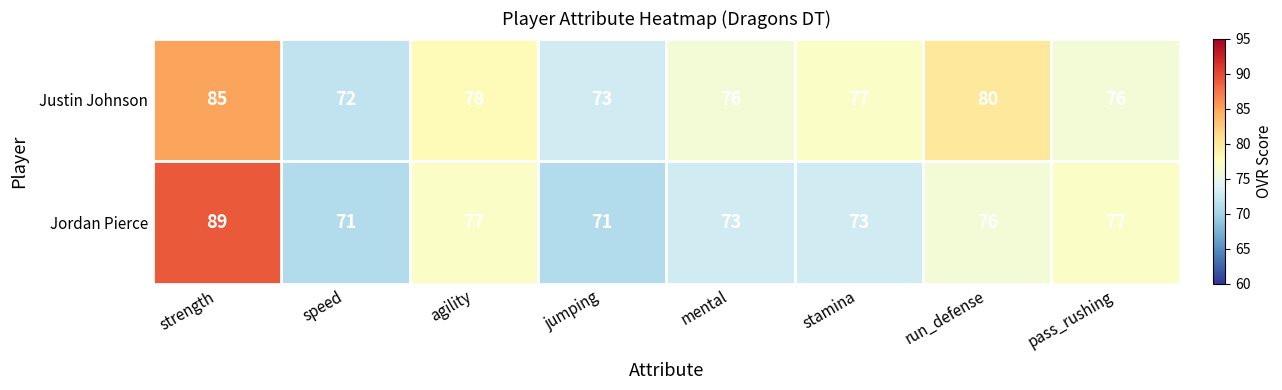

Is it true that Jordan Pierce equals 114 at speed?

False